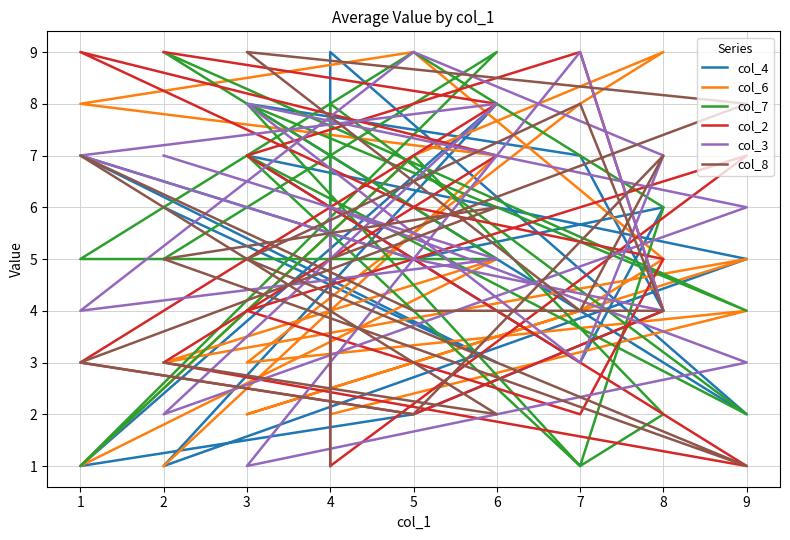

At which label does col_7 reach its minimum?

1